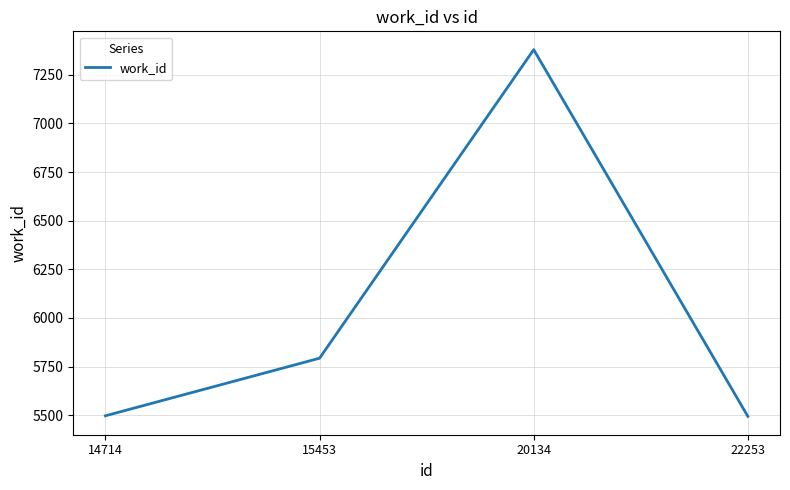

What is the minimum value shown in the chart?

5494